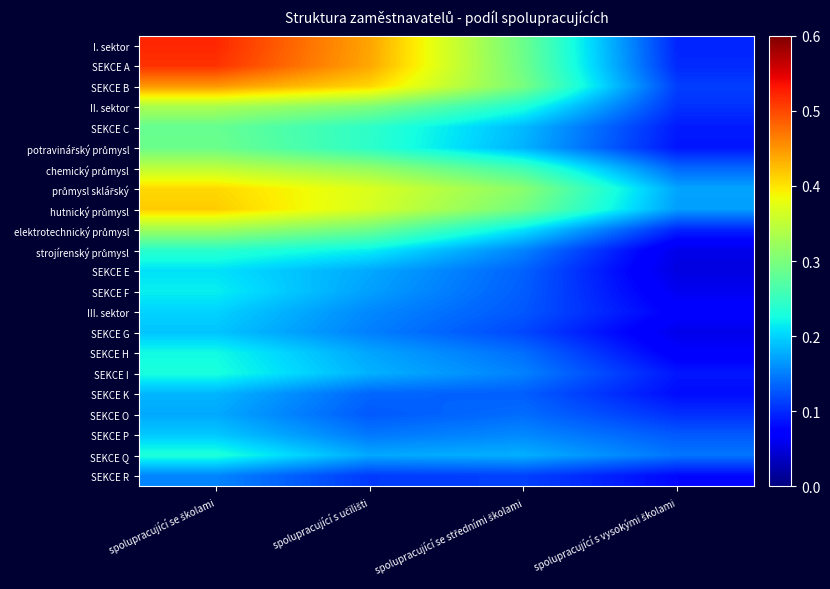

What is the minimum value shown in the chart?

0.1